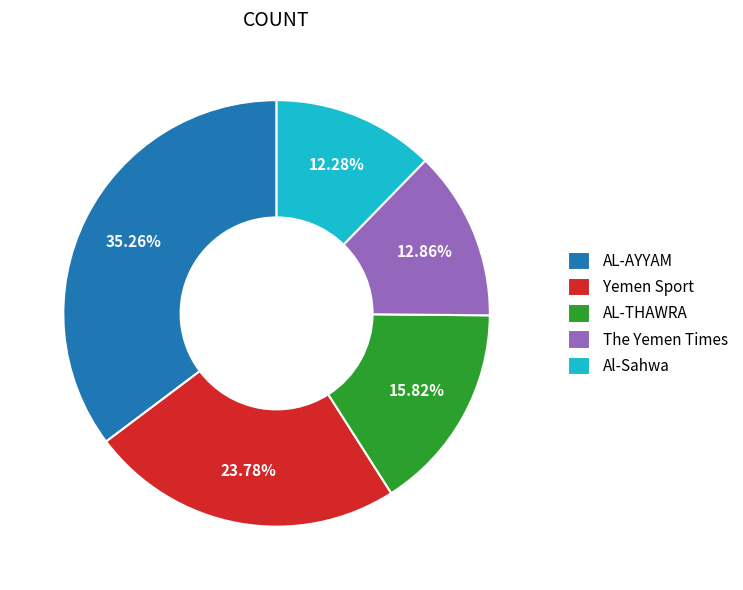

To the nearest percent, what percentage of the pie is The Yemen Times?

13%